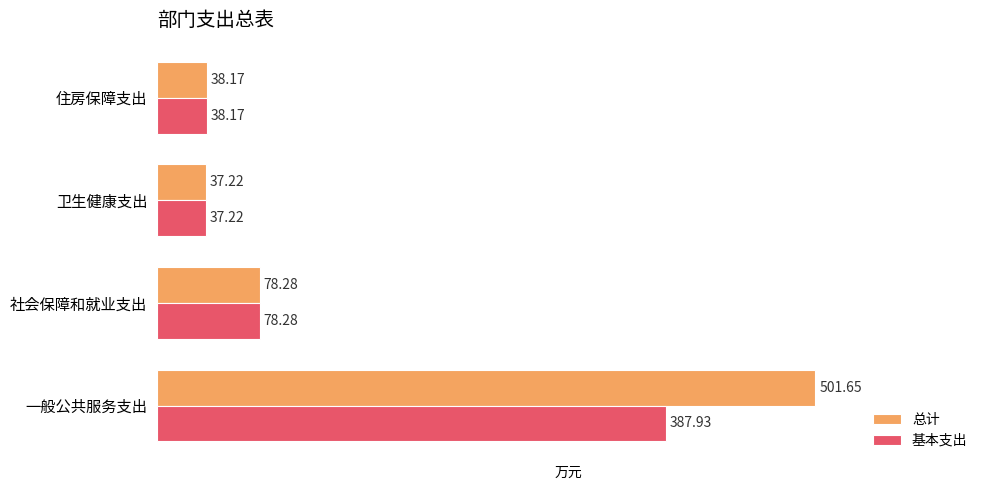

Rank the series by their maximum value, from lowest to highest.

基本支出, 总计